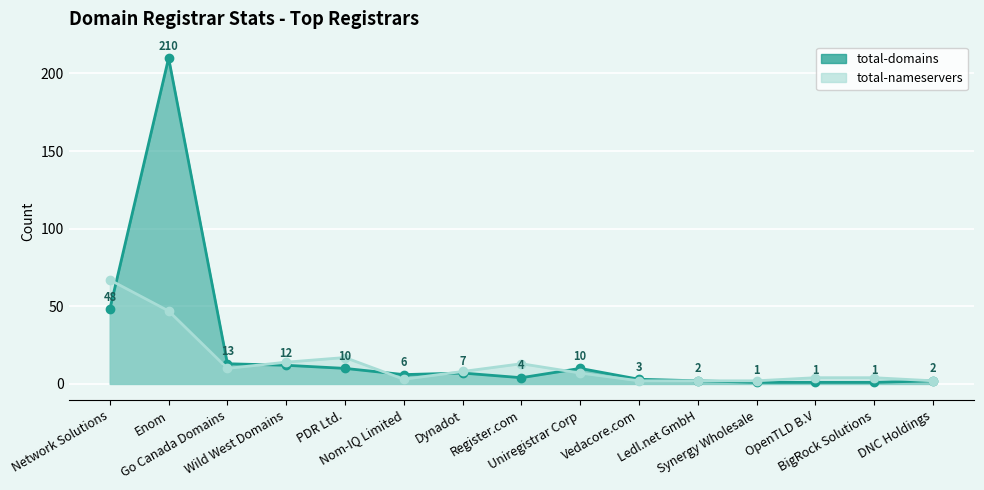

Which series changed the most between Enom and Synergy Wholesale?

total-domains